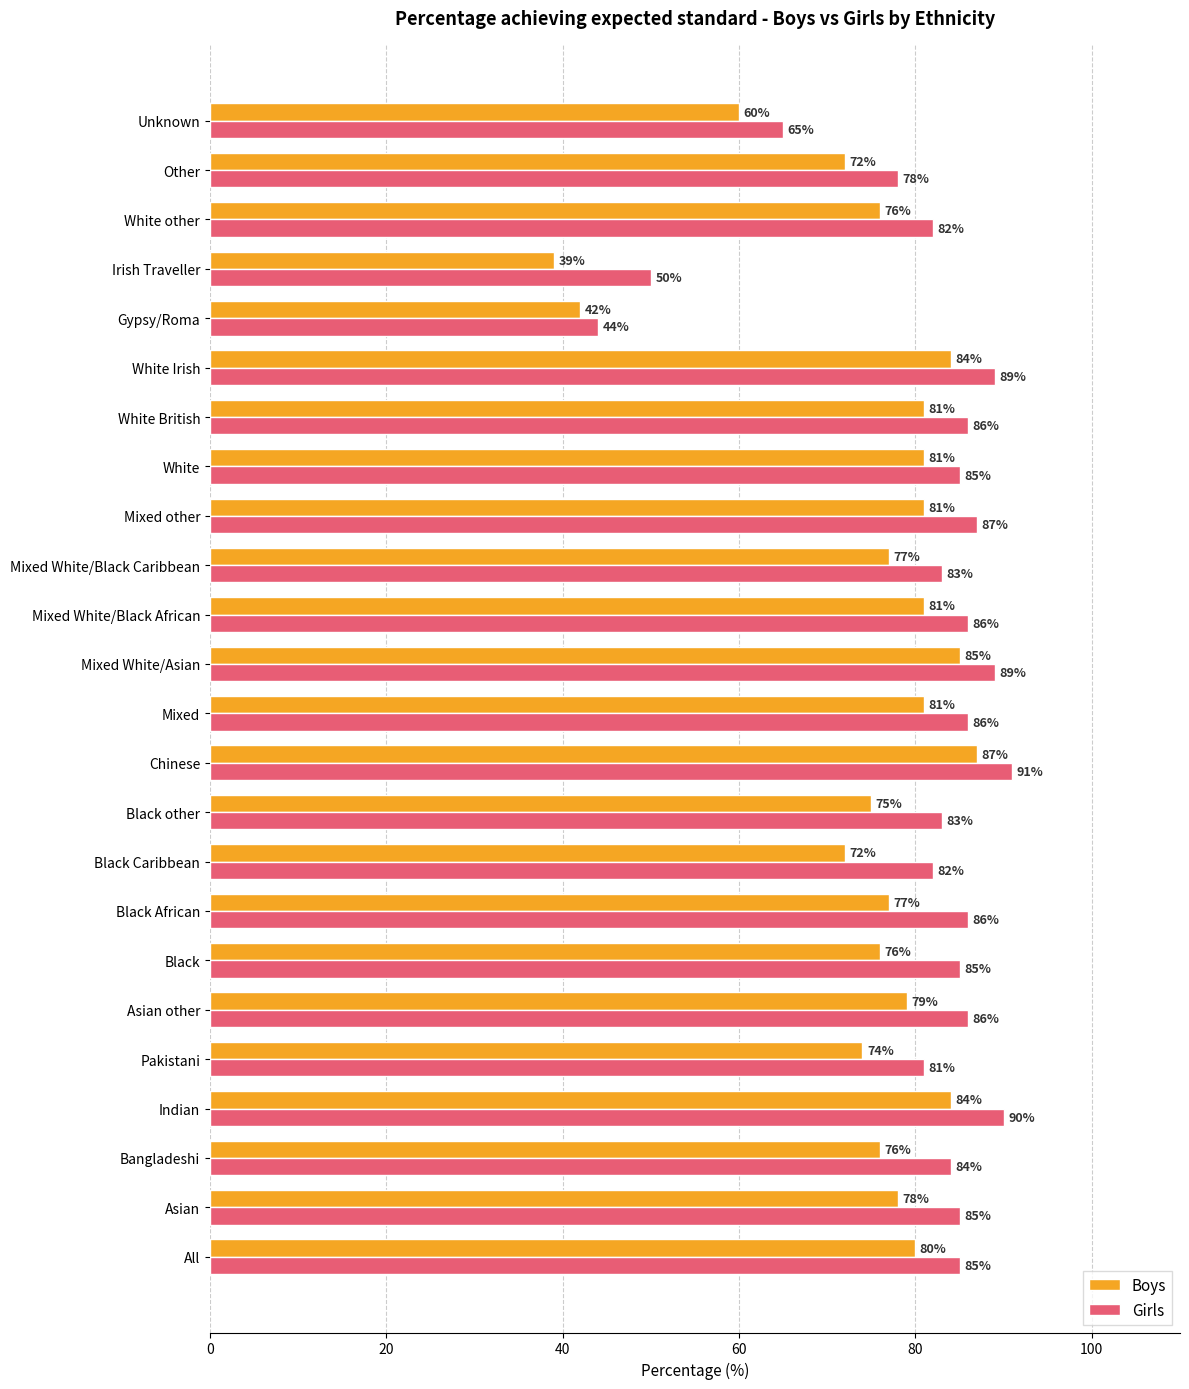

The value of Boys at White Irish is 84. True or false?

True